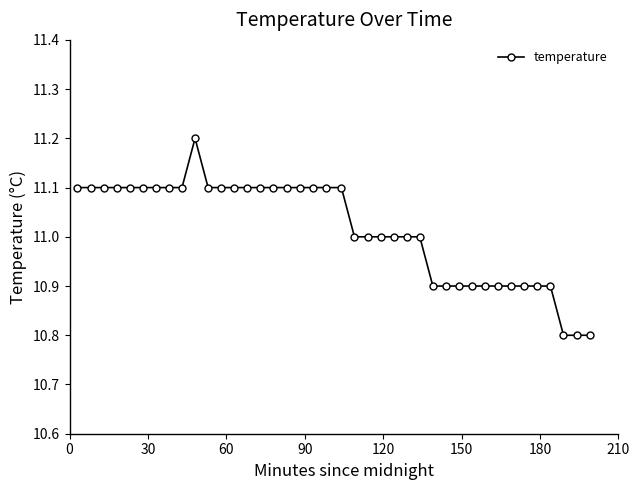

How many data points does each series have?

40